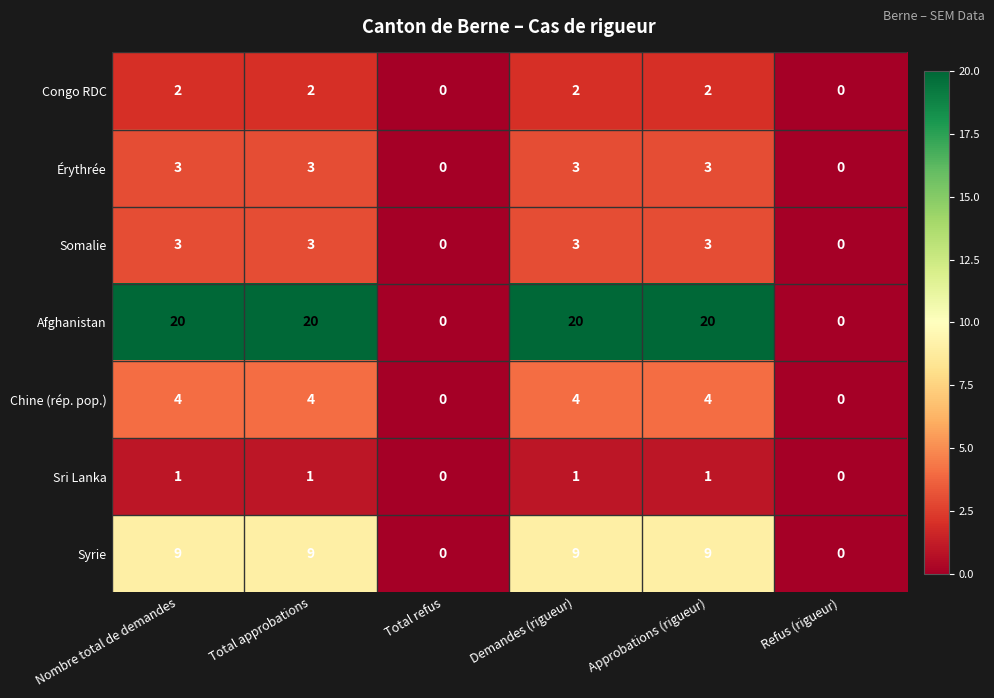

What is the spread (max minus min) of values at Demandes (rigueur)?

19